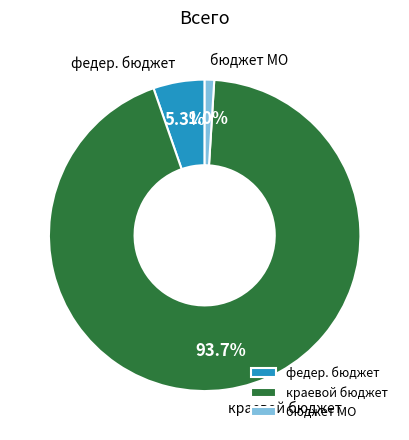

Which has a higher value, бюджет МО or федер. бюджет?

федер. бюджет